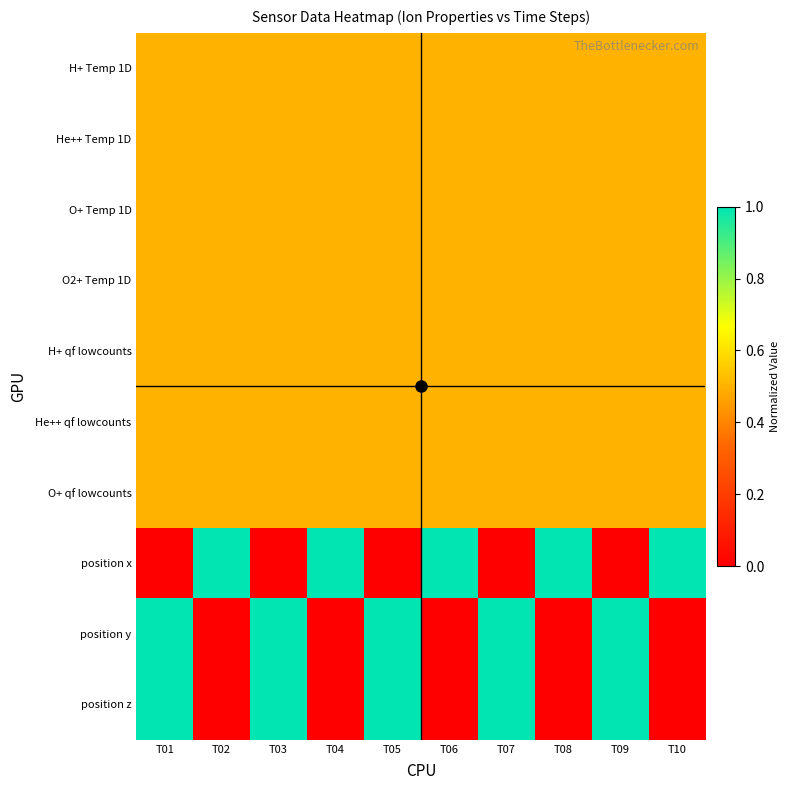

What is the spread (max minus min) of values at T04?

1.0